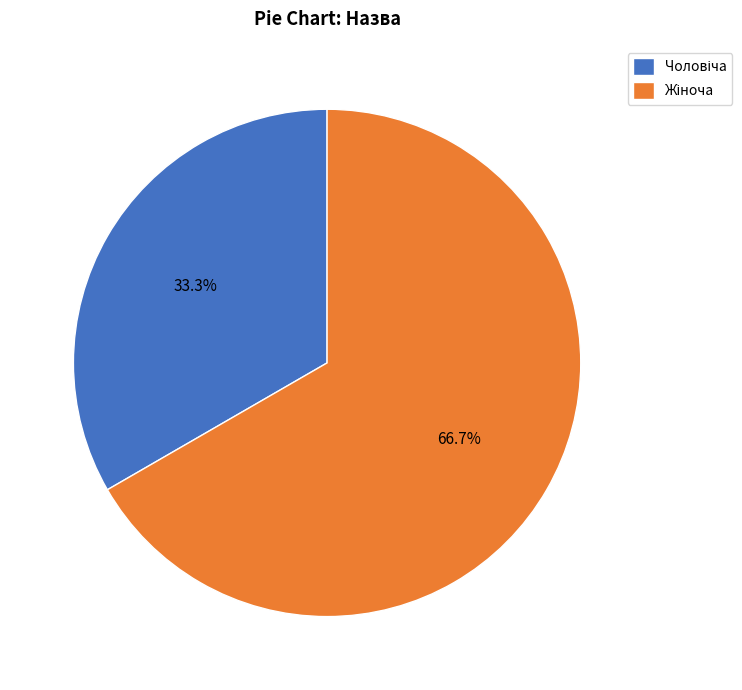

Does any single category account for the majority?

Yes